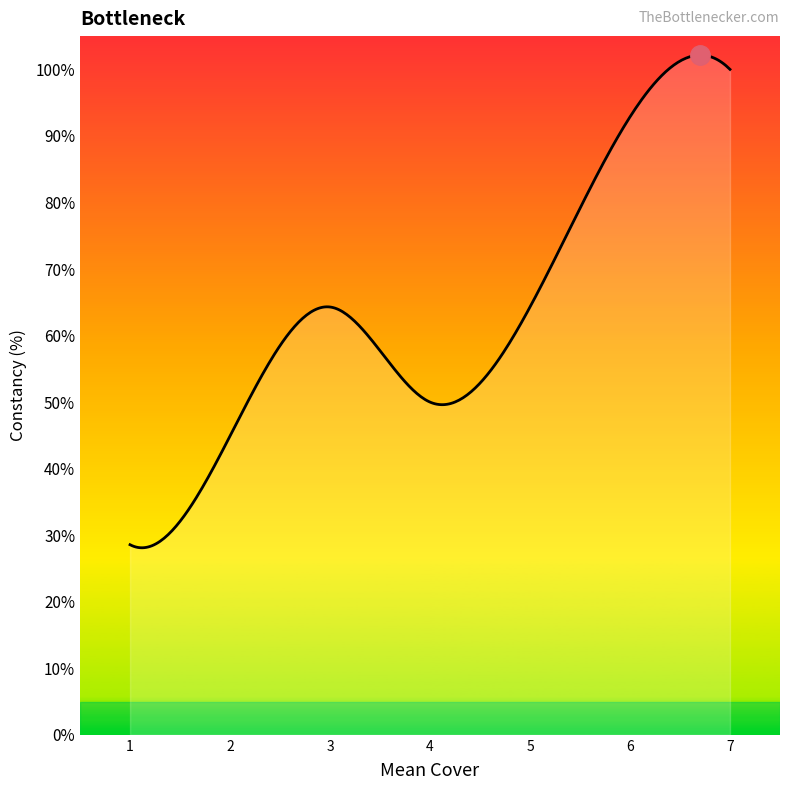

Which series changed the most between 2 and 15?

constancy